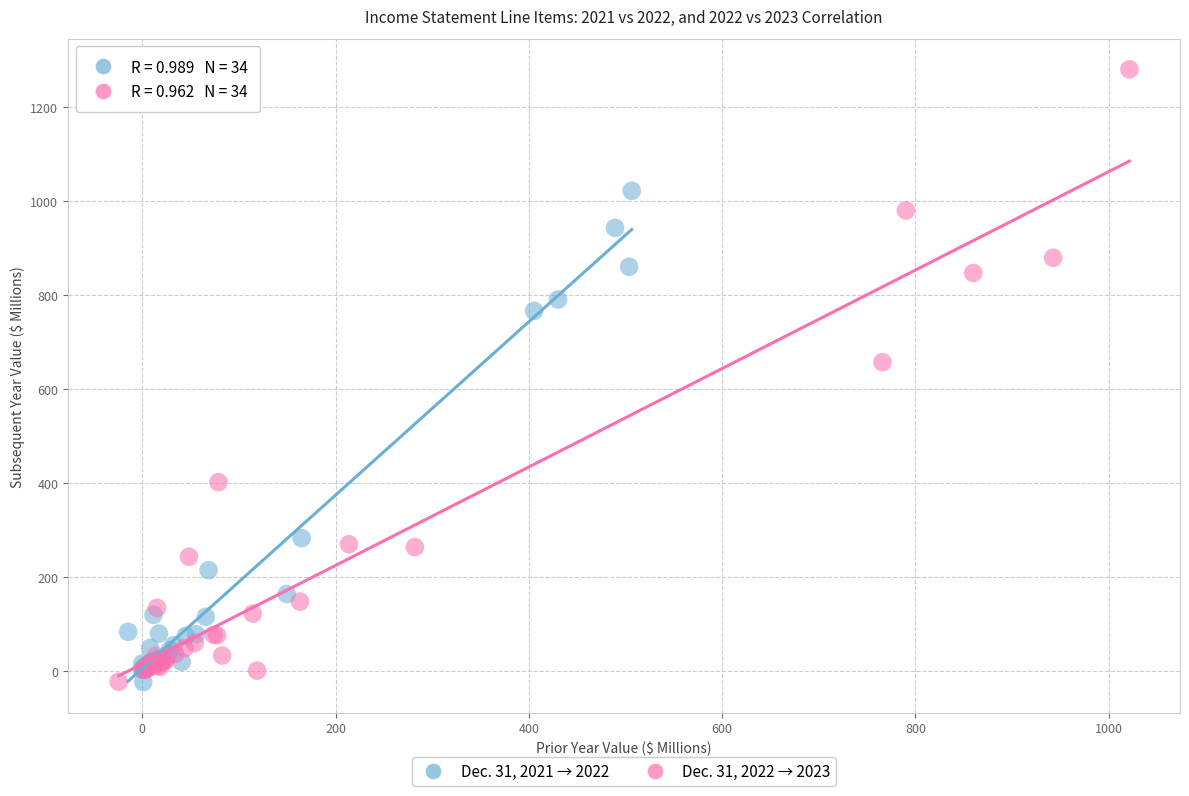

Which series has the largest Y range (max minus min)?

Dec. 31, 2022 → 2023